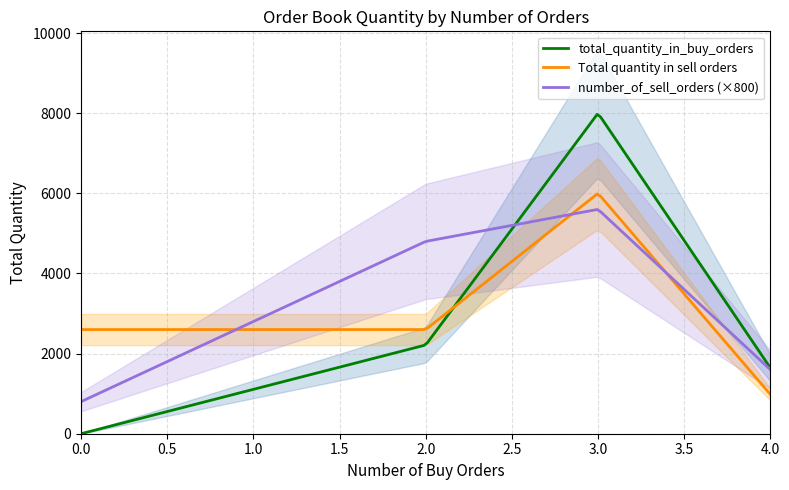

Between 4 and 2, which is larger?

2